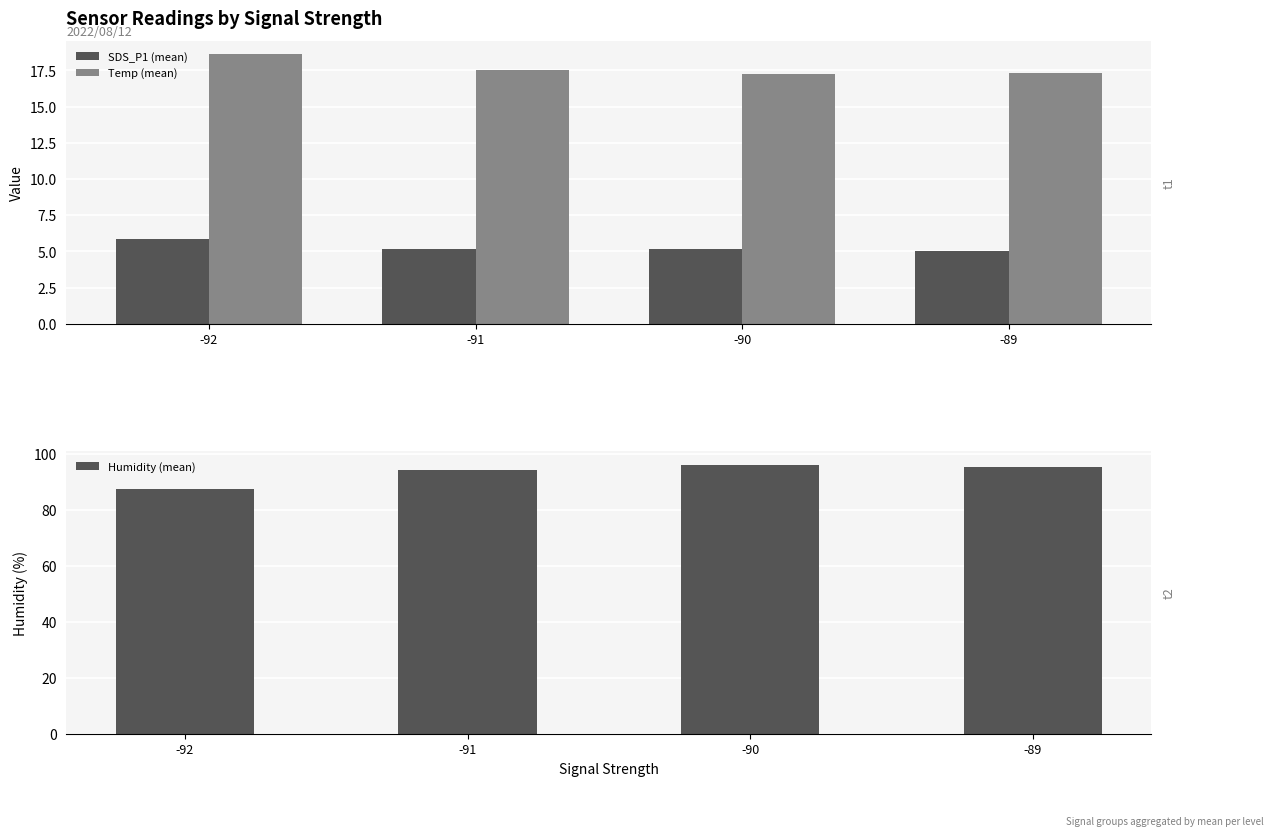

What is the average value of the Humidity (mean) series?

93.2